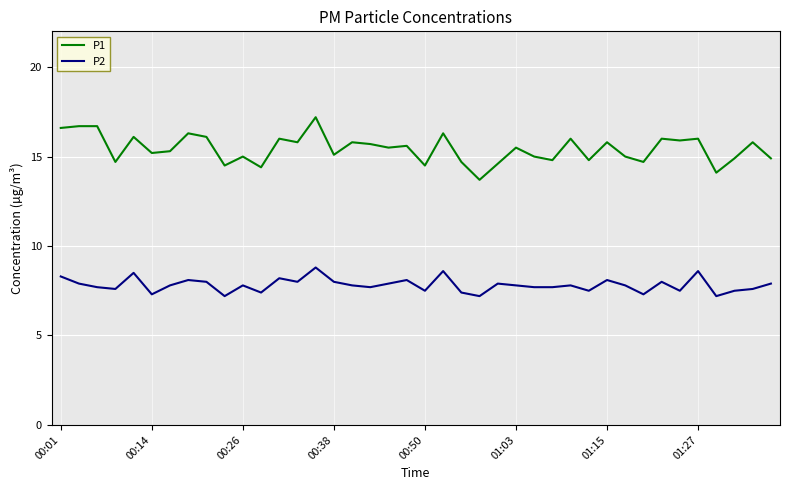

List the series in order of their overall mean, highest first.

P1, P2